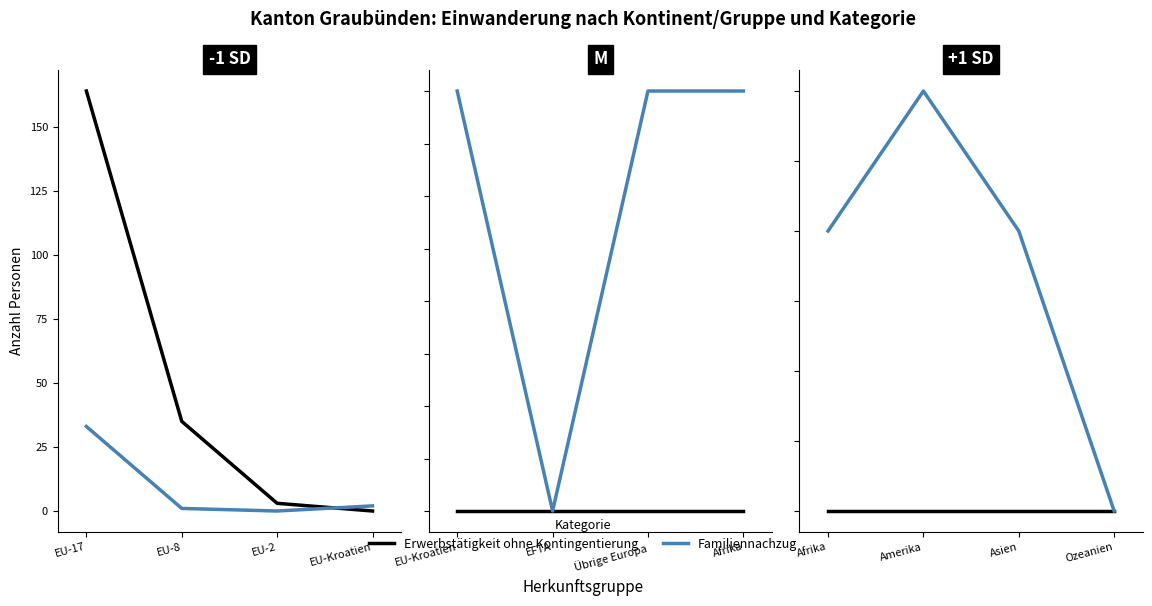

True or false: Familiennachzug and Erwerbstätigkeit ohne Kontingentierung intersect in this chart.

False